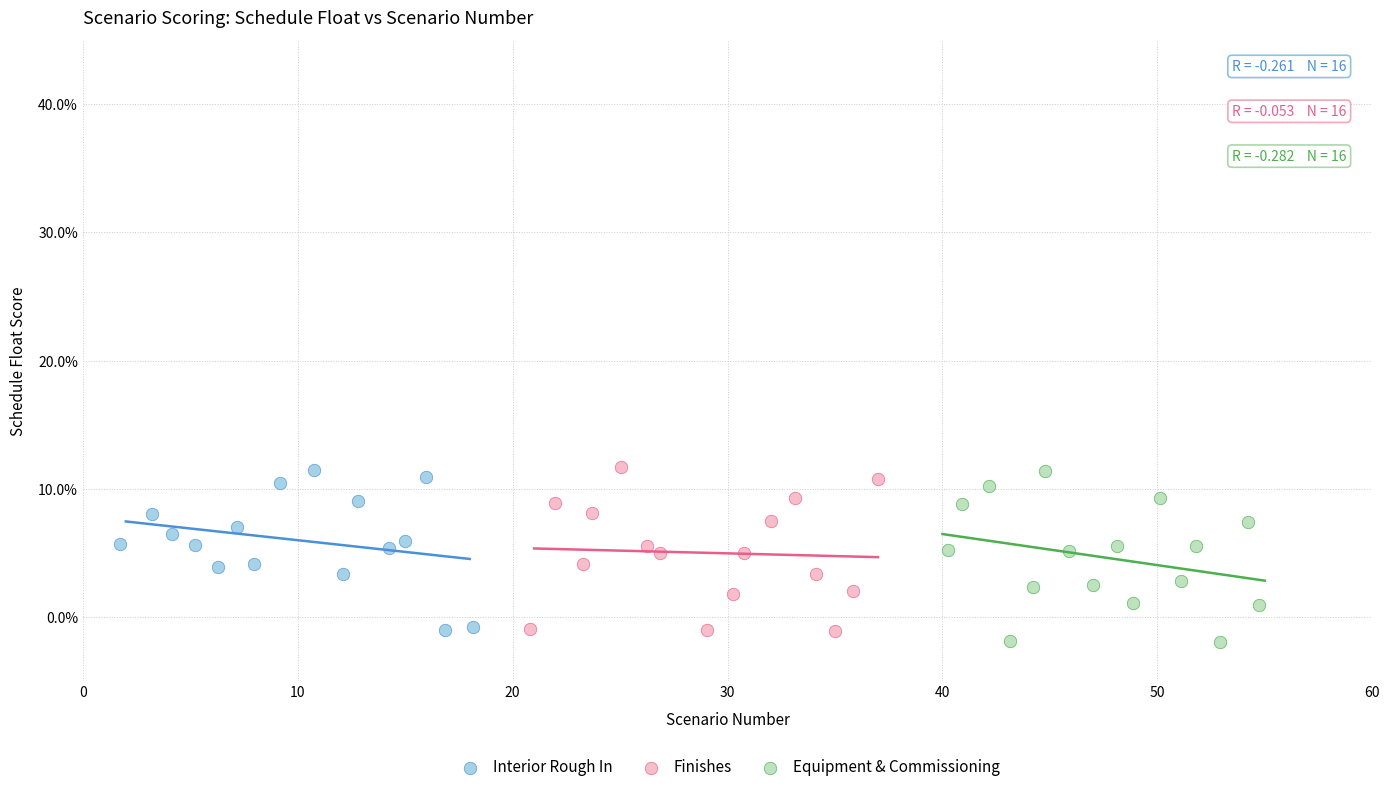

Which series has the largest Y range (max minus min)?

Equipment & Commissioning